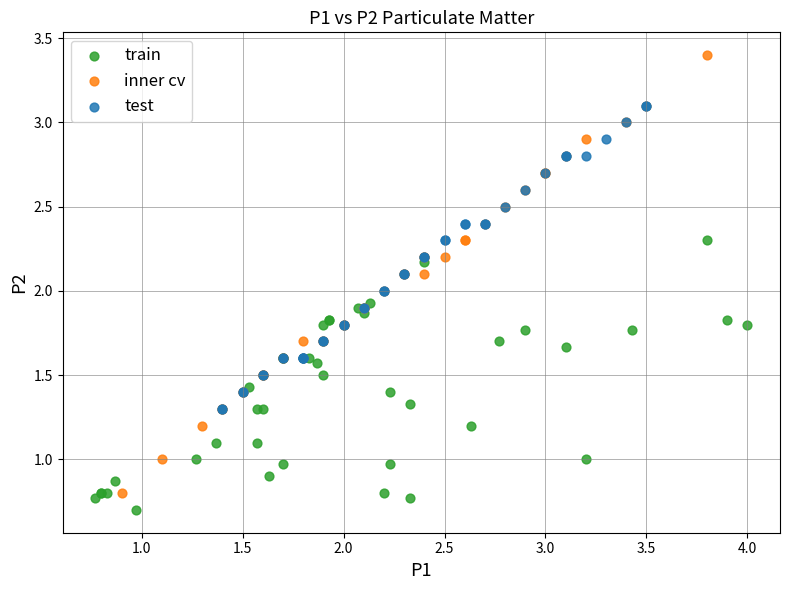

Which series has the widest spread of Y values?

inner cv